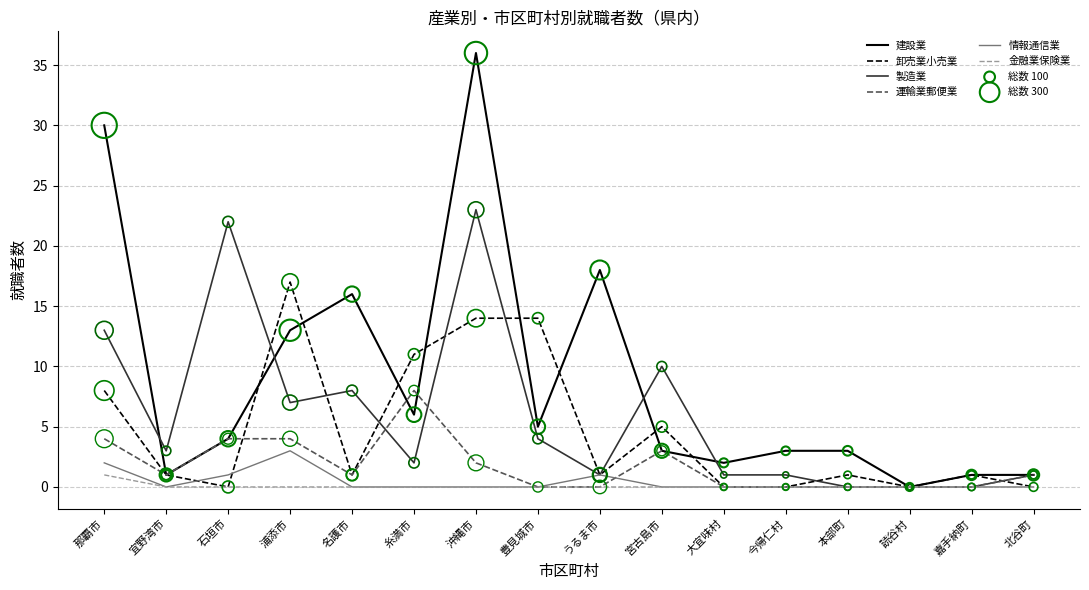

Between うるま市 and 嘉手納町, which series saw the biggest shift?

建設業